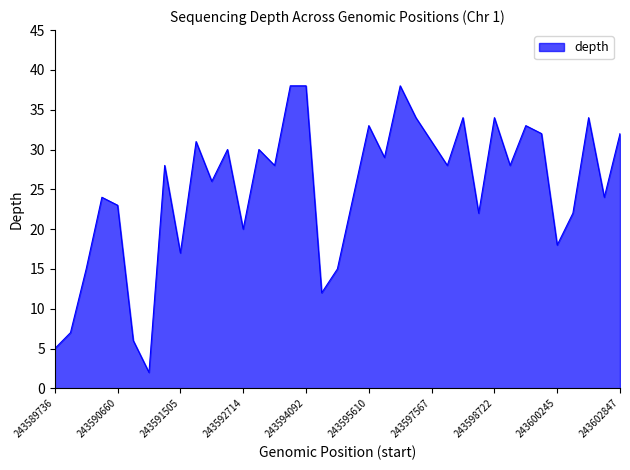

What is the difference between the maximum and minimum values?

36